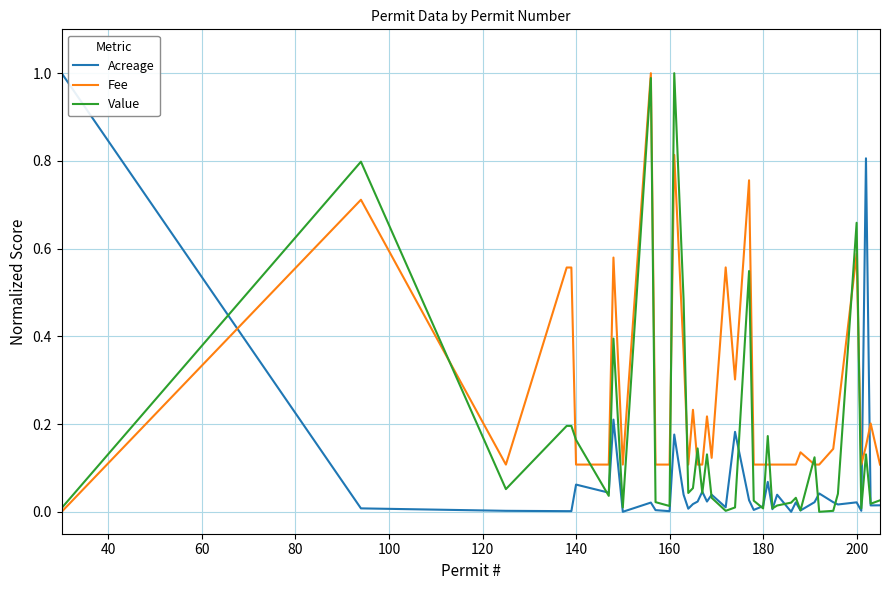

List the series in order of their overall mean, lowest first.

Acreage, Value, Fee